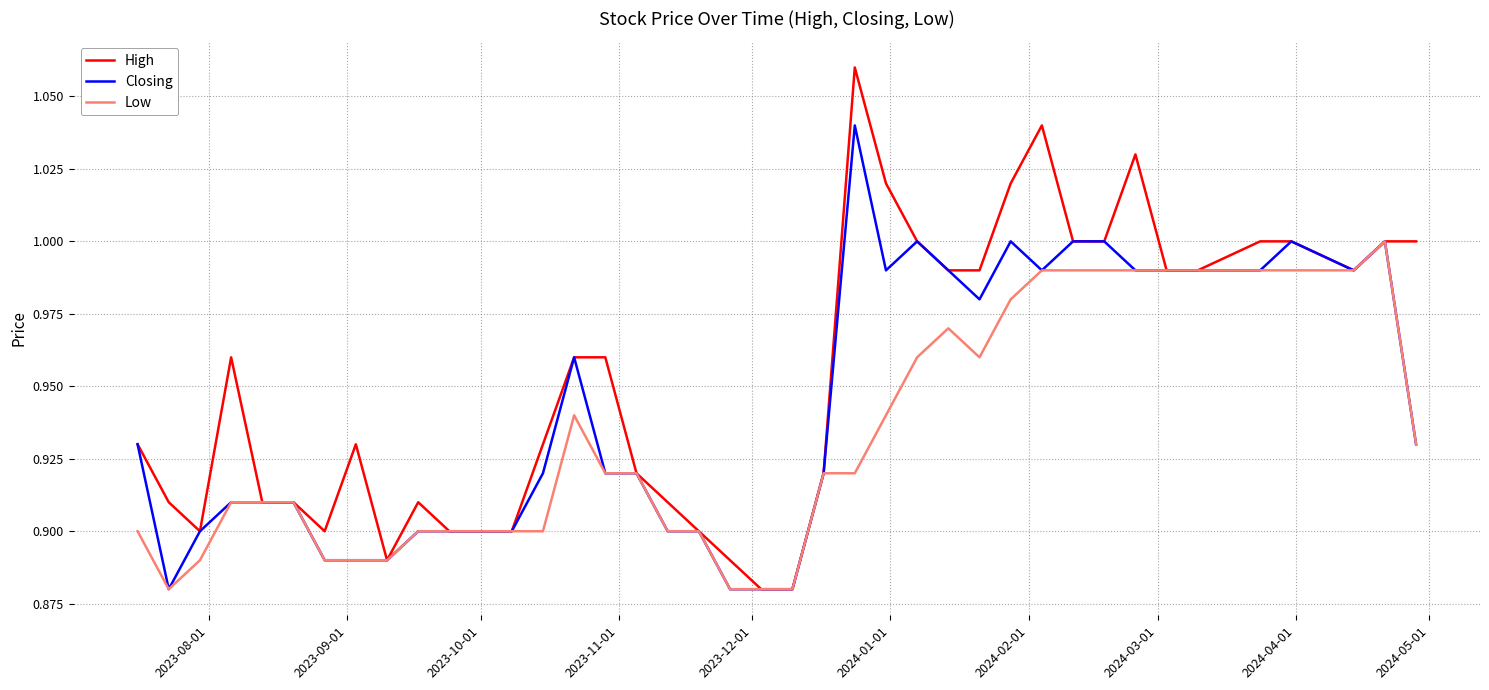

List the series in order of their overall mean, lowest first.

Low, Closing, High